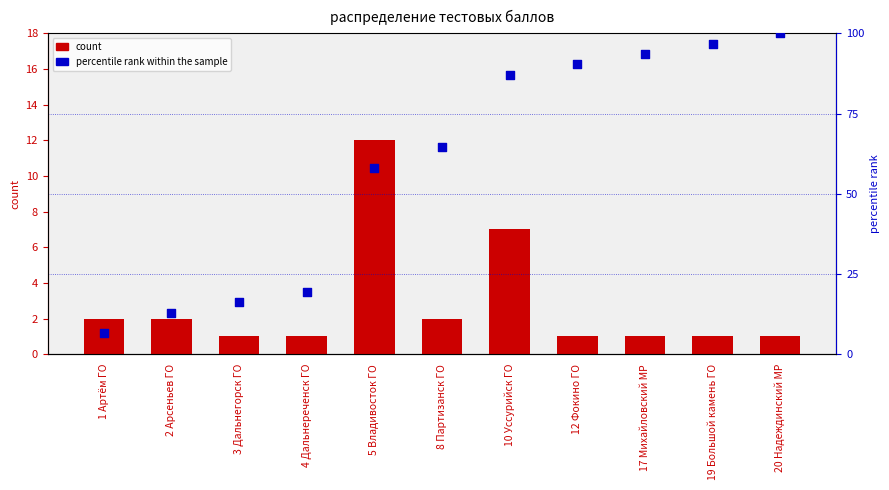

Which series has the largest Y range (max minus min)?

percentile rank within the sample